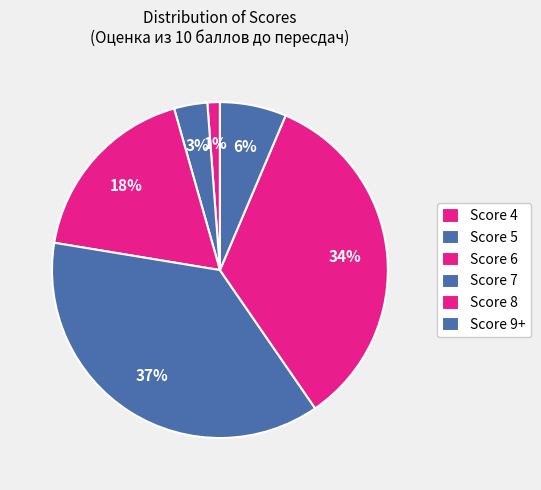

How many segments does this pie chart have?

6